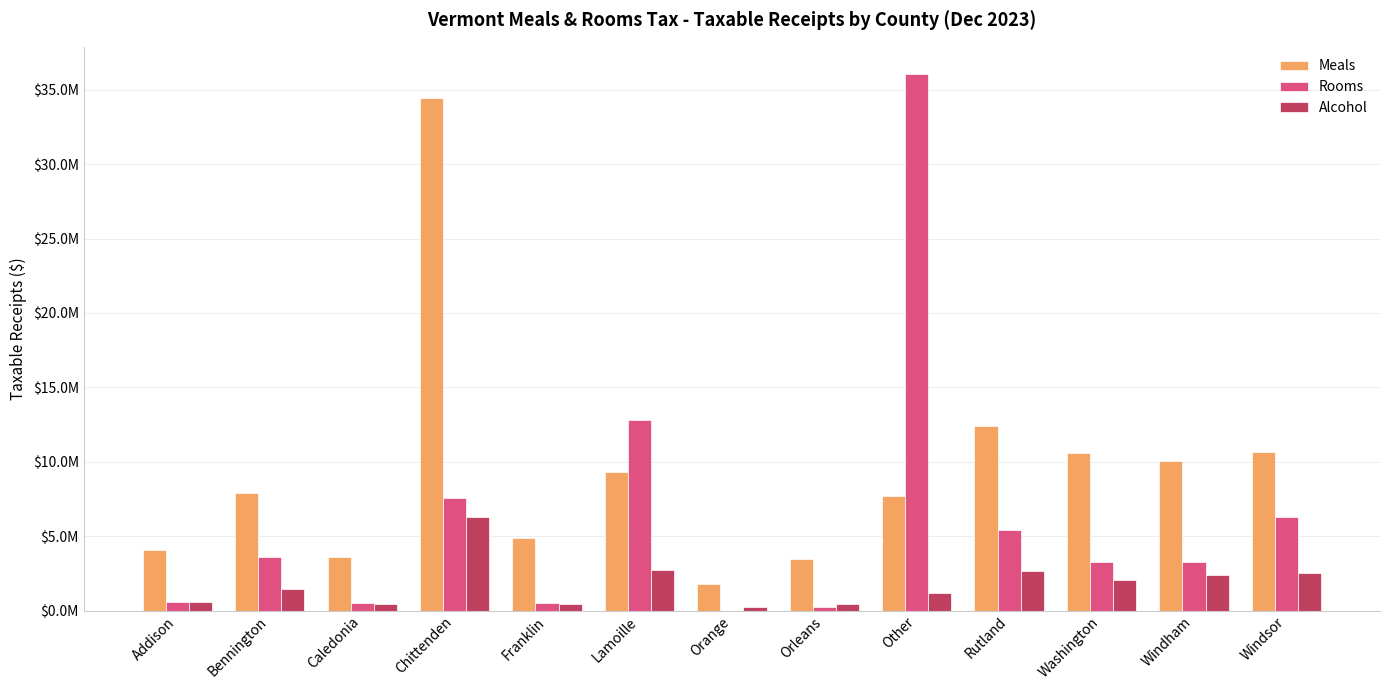

Are the bars grouped side by side (vs. stacked)?

Yes